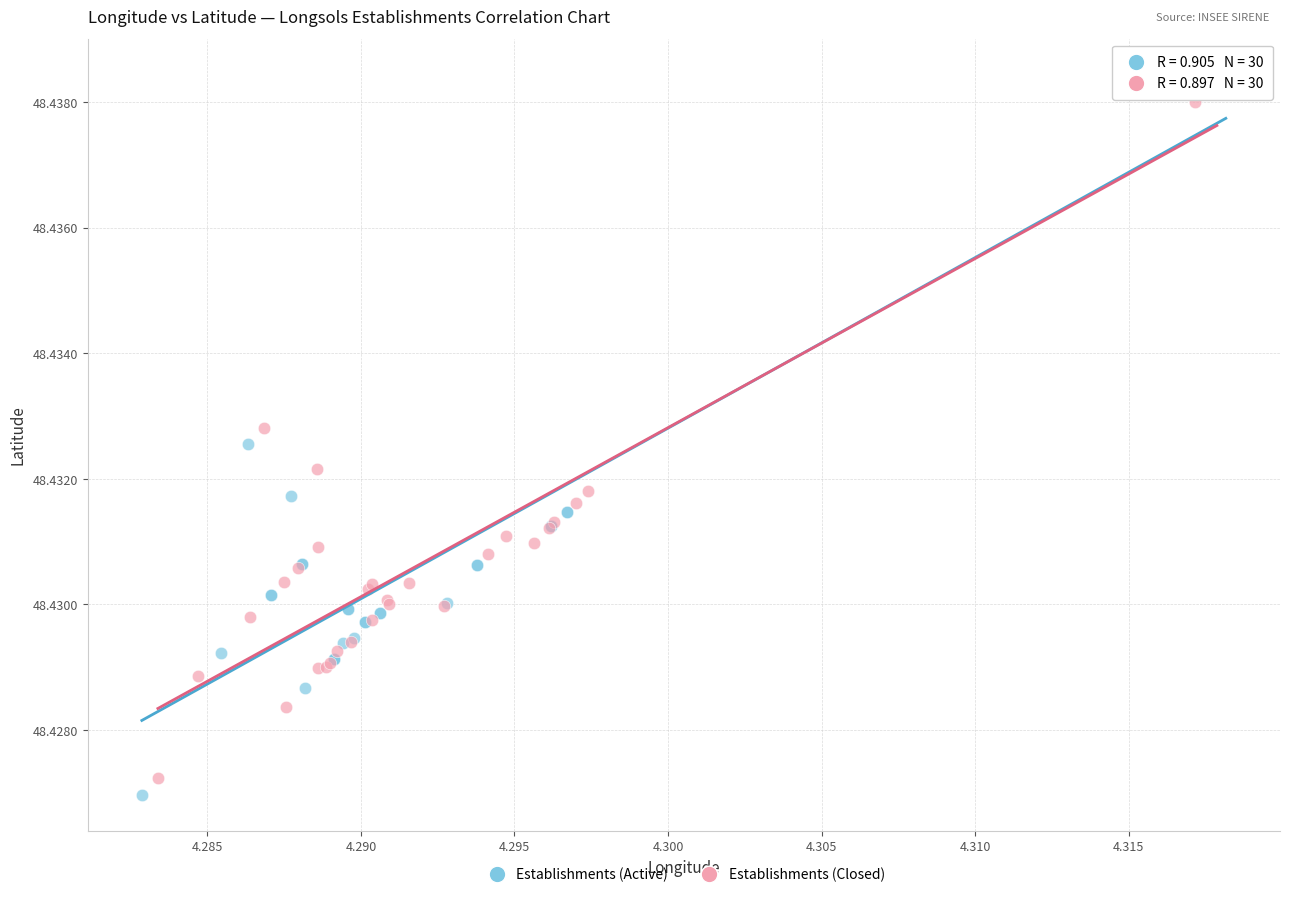

Which series has the widest spread of Y values?

Establishments (Active)